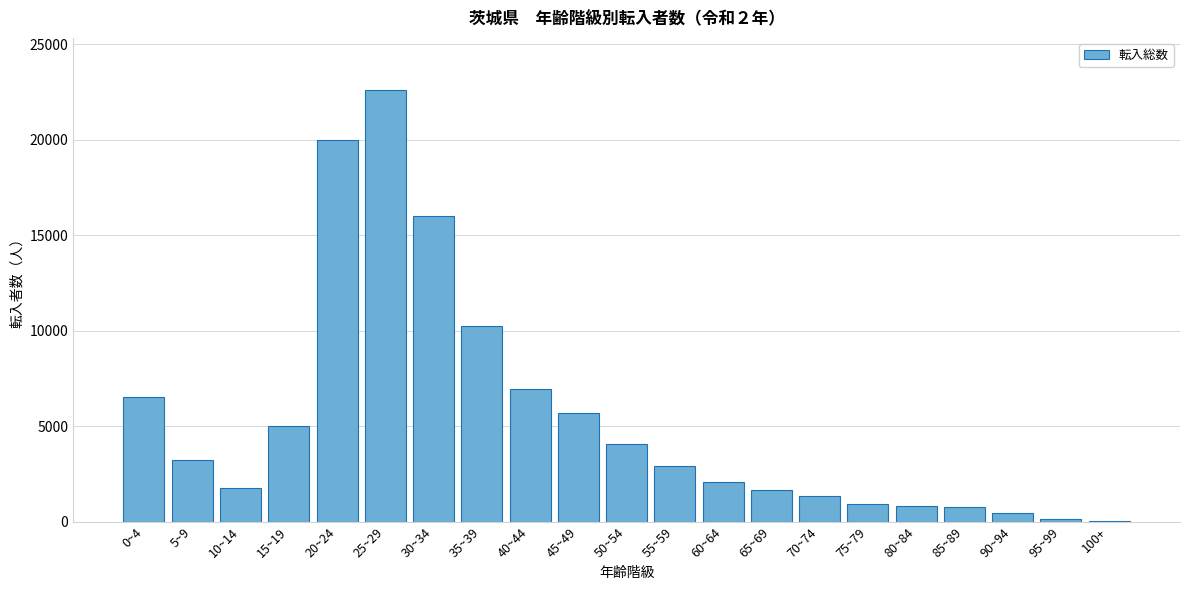

The value at 60~64 is 1189. True or false?

False